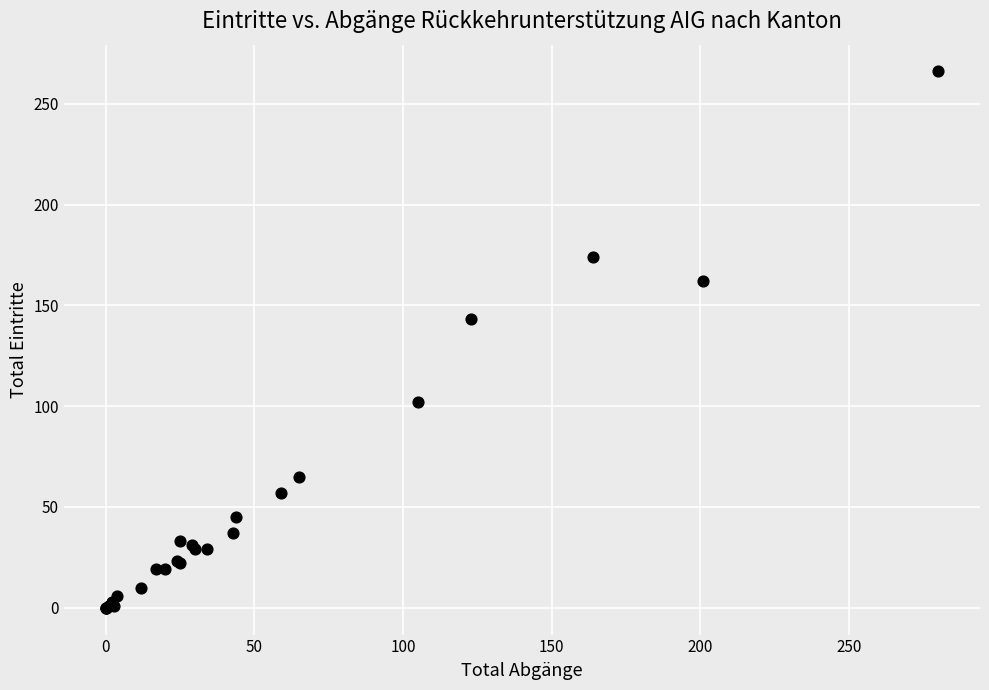

What Y value in the scatter plot is closest to 133?

143